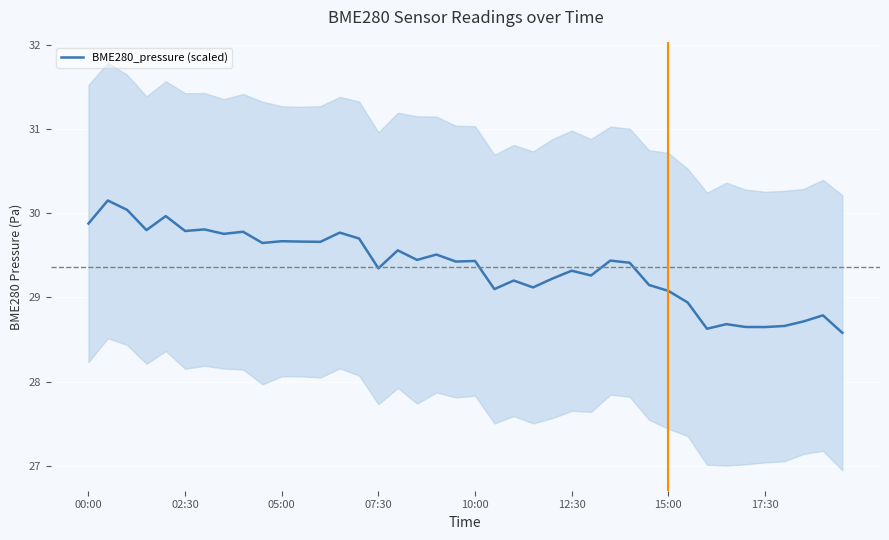

At which label does BME280_pressure (scaled) first exceed 29?

00:00